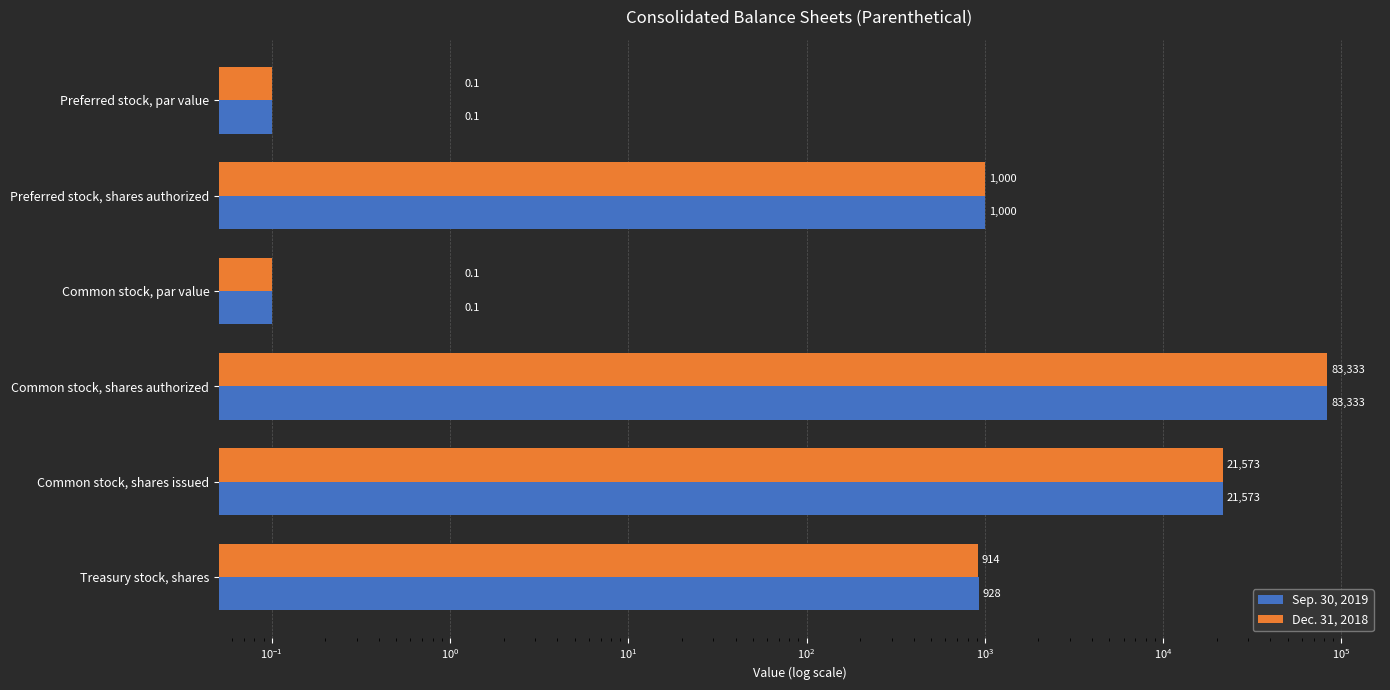

What is the minimum value for Dec. 31, 2018?

0.1